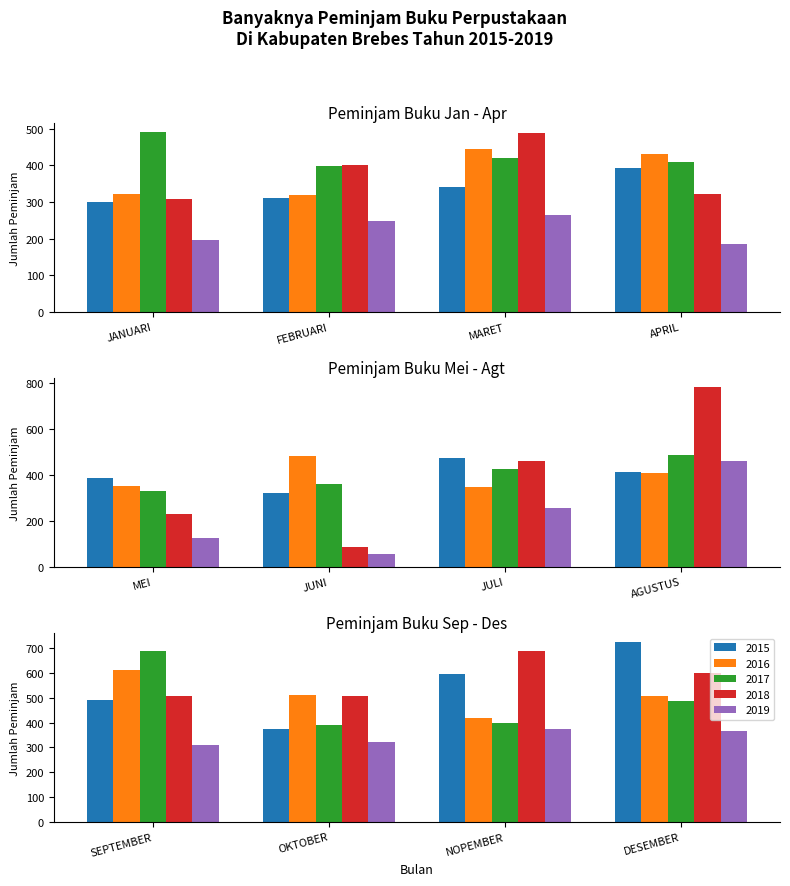

Which series changed the most between MARET and DESEMBER?

2015